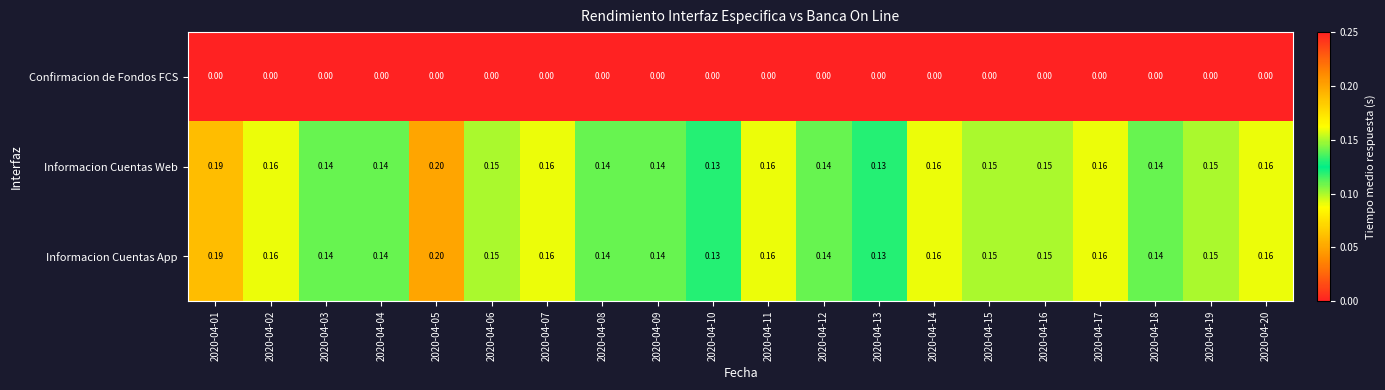

Is the value of Informacion Cuentas App at 2020-04-15 greater than the value of Confirmacion de Fondos FCS at 2020-04-11?

Yes